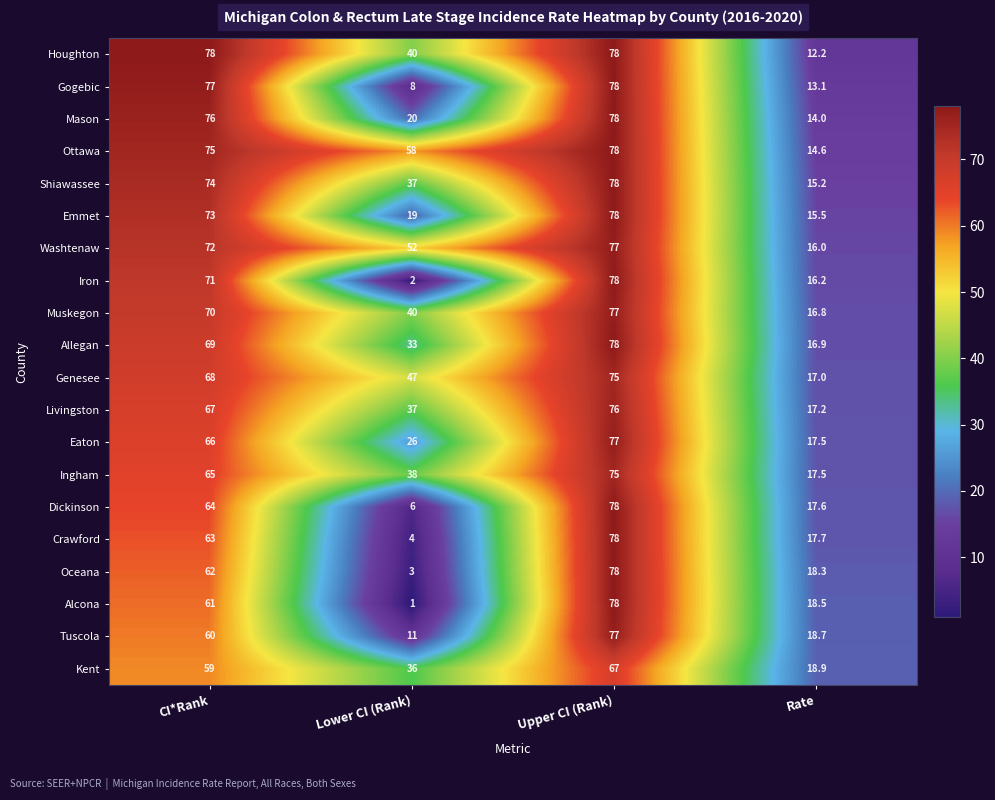

Read the Genesee value at Rate.

17.0